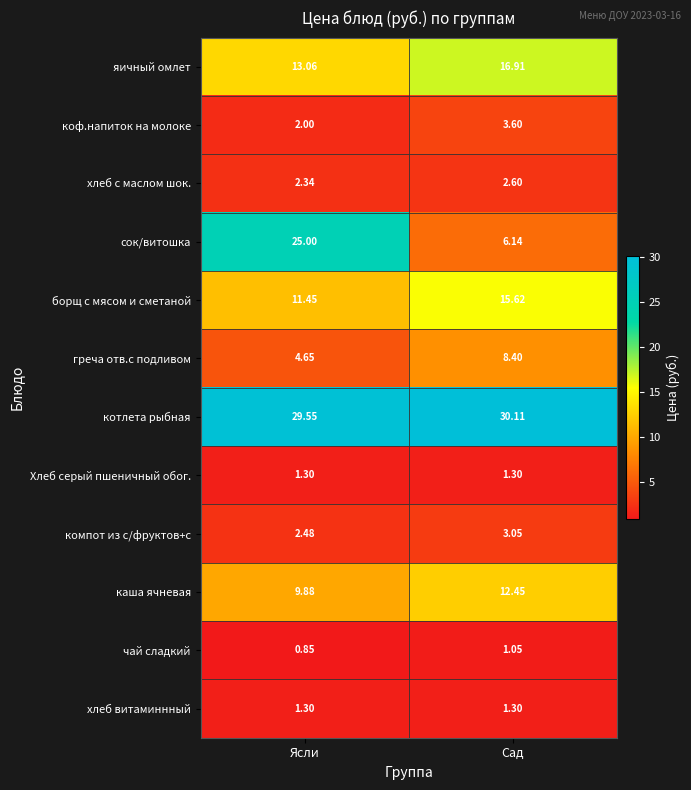

Which category has the highest value across all series?

Сад